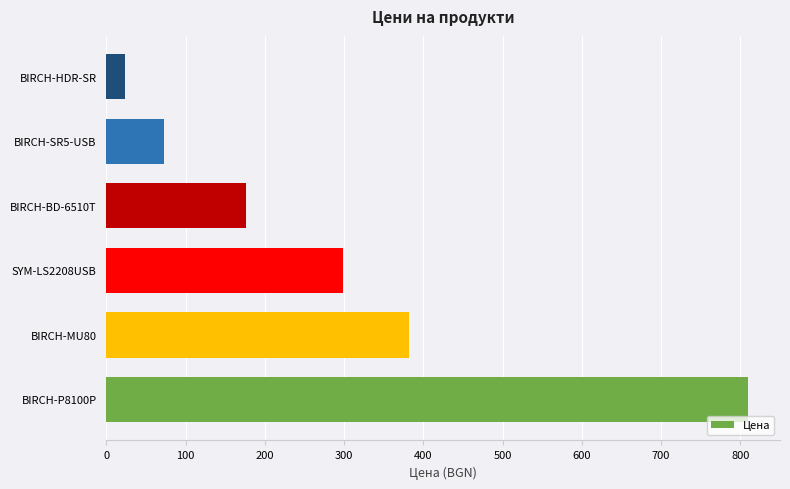

The value at BIRCH-SR5-USB is 72.2. True or false?

True